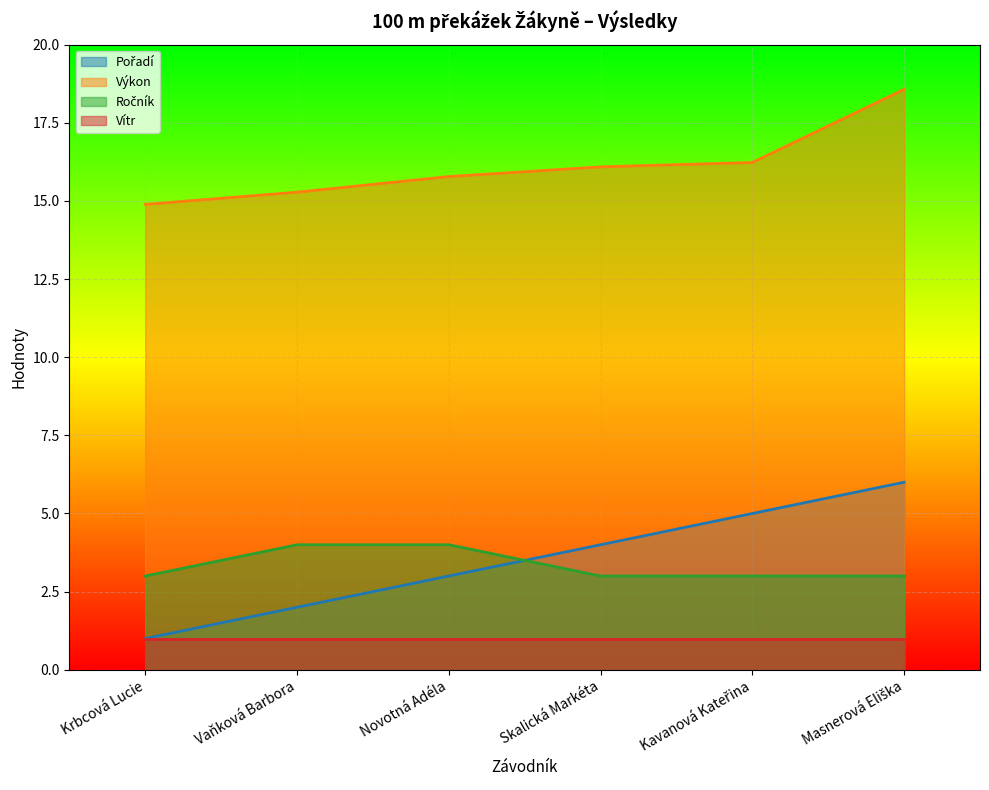

What is the smallest value displayed?

1.0